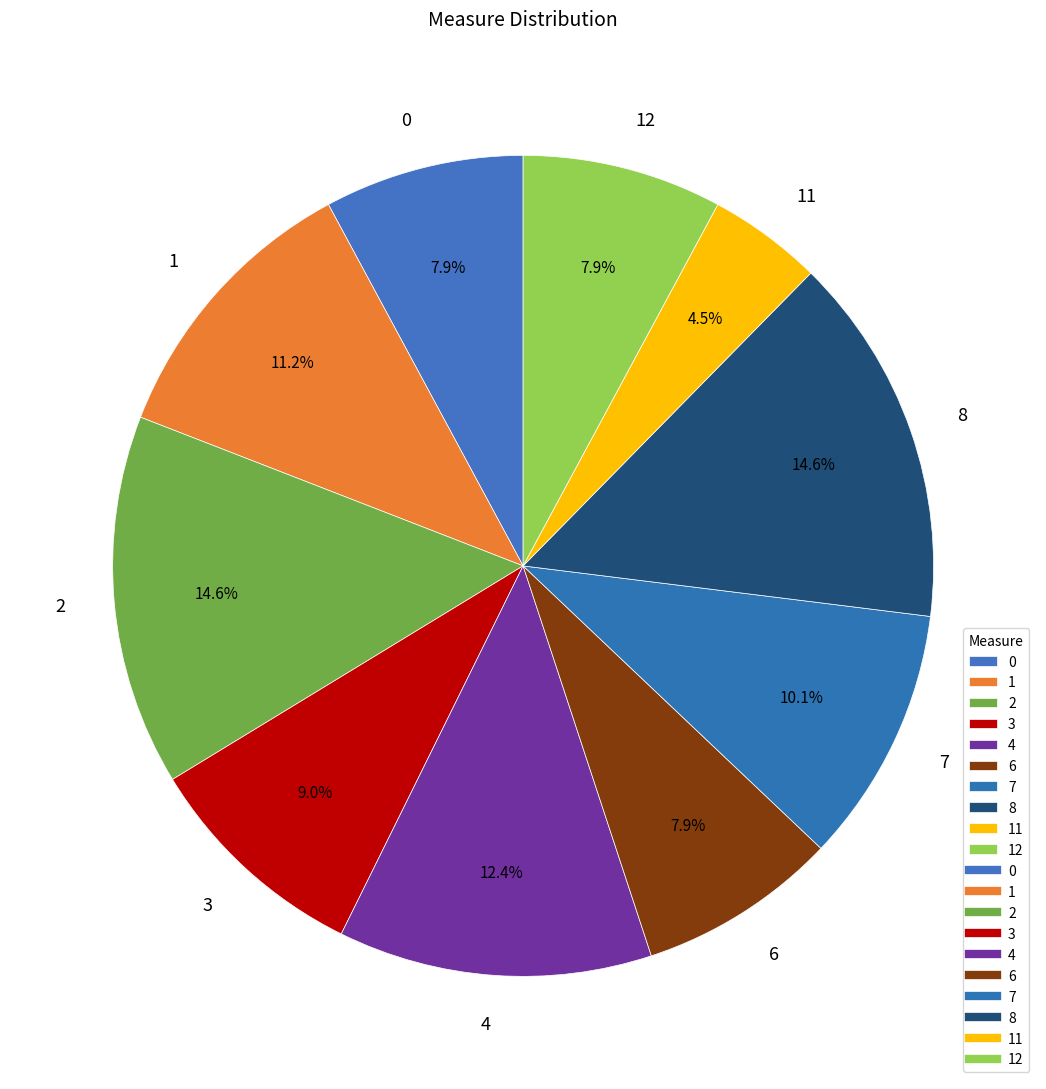

Is the sum of 0 and 6 greater than half?

No